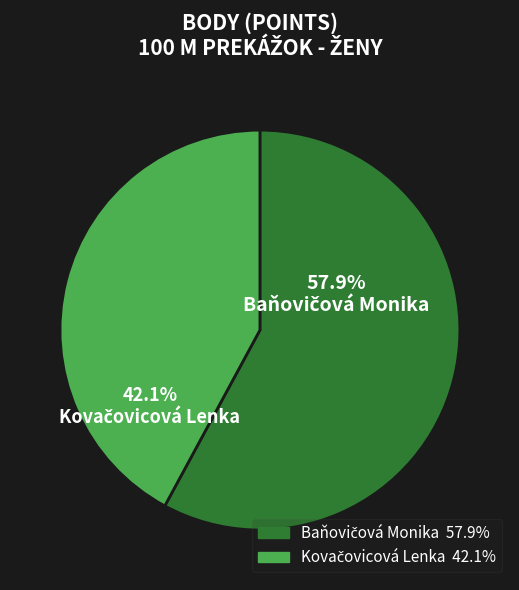

Is there a majority slice in this chart?

Yes